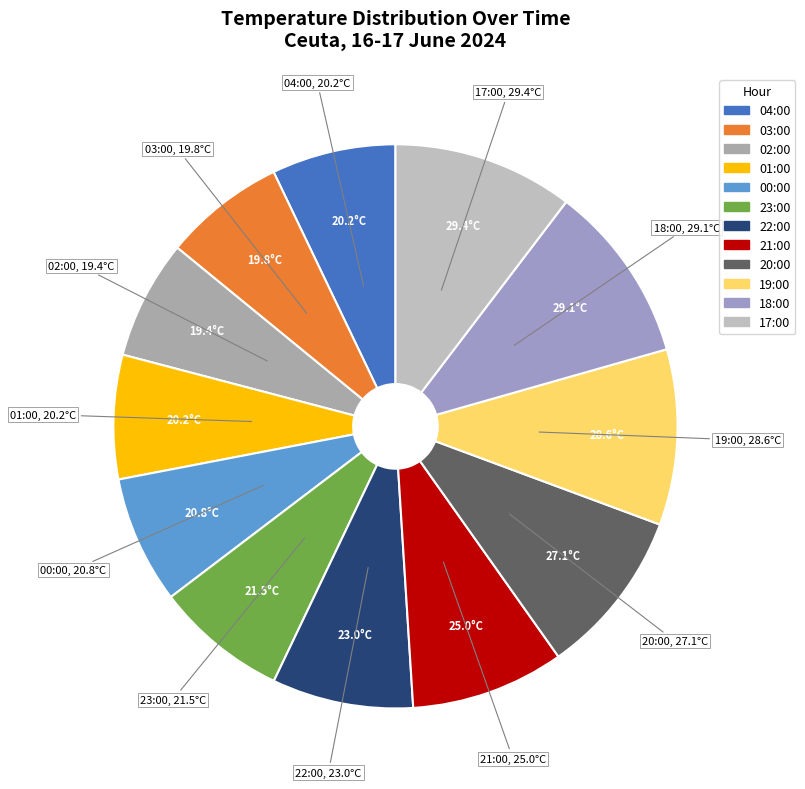

What is the ratio of the value at 02:00 to the value at 21:00?

0.8